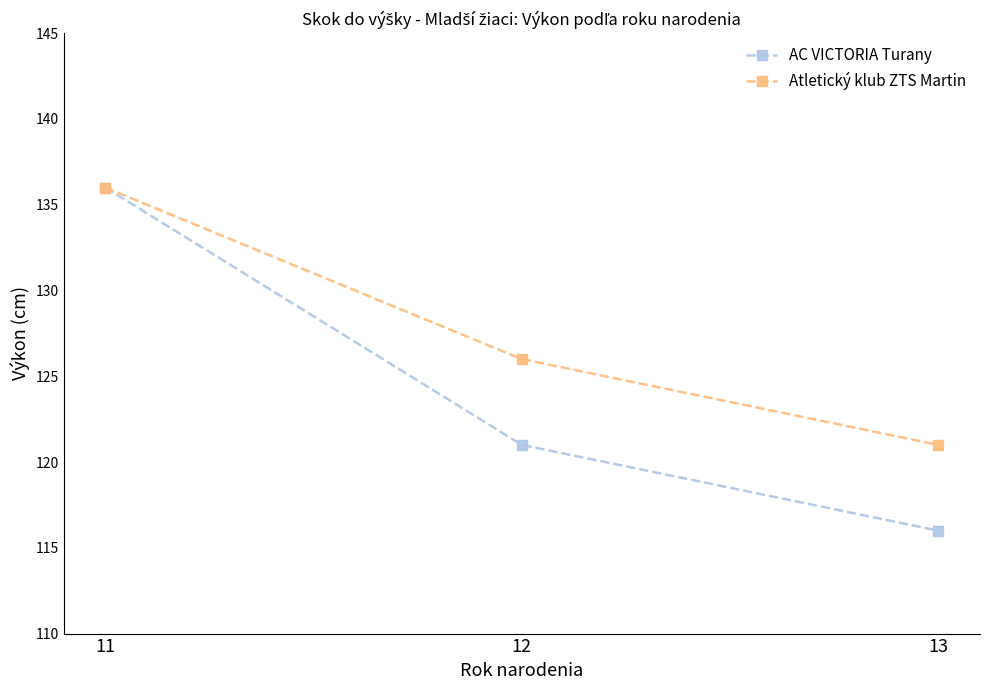

What is the difference between the highest and lowest values at 13?

5